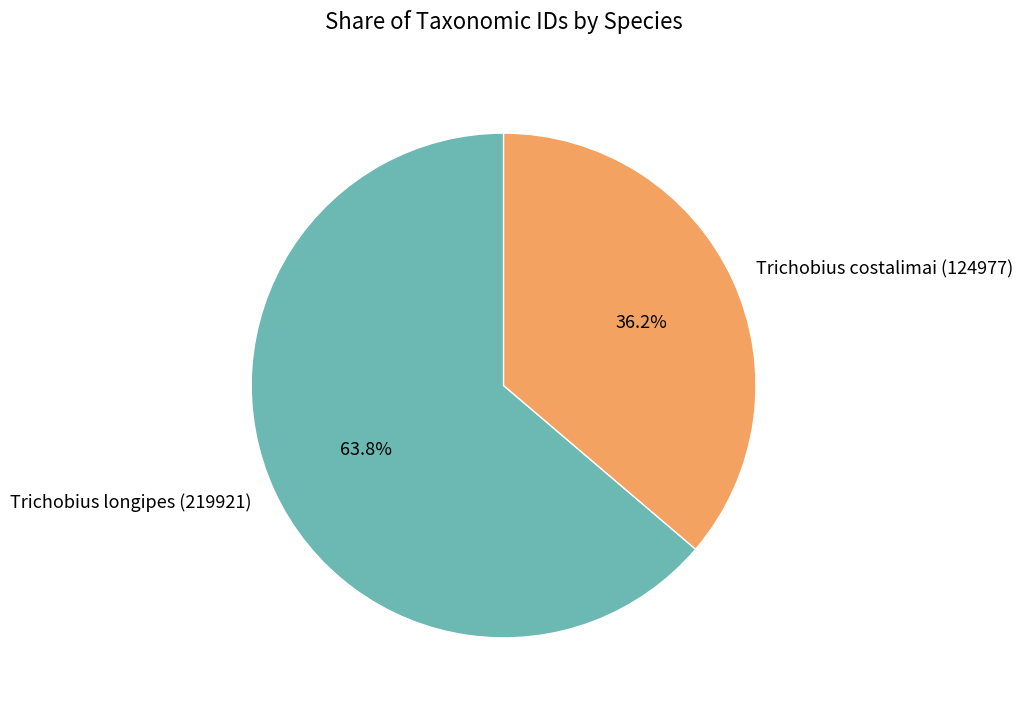

True or false: Trichobius longipes (219921) accounts for 64% of the total.

True